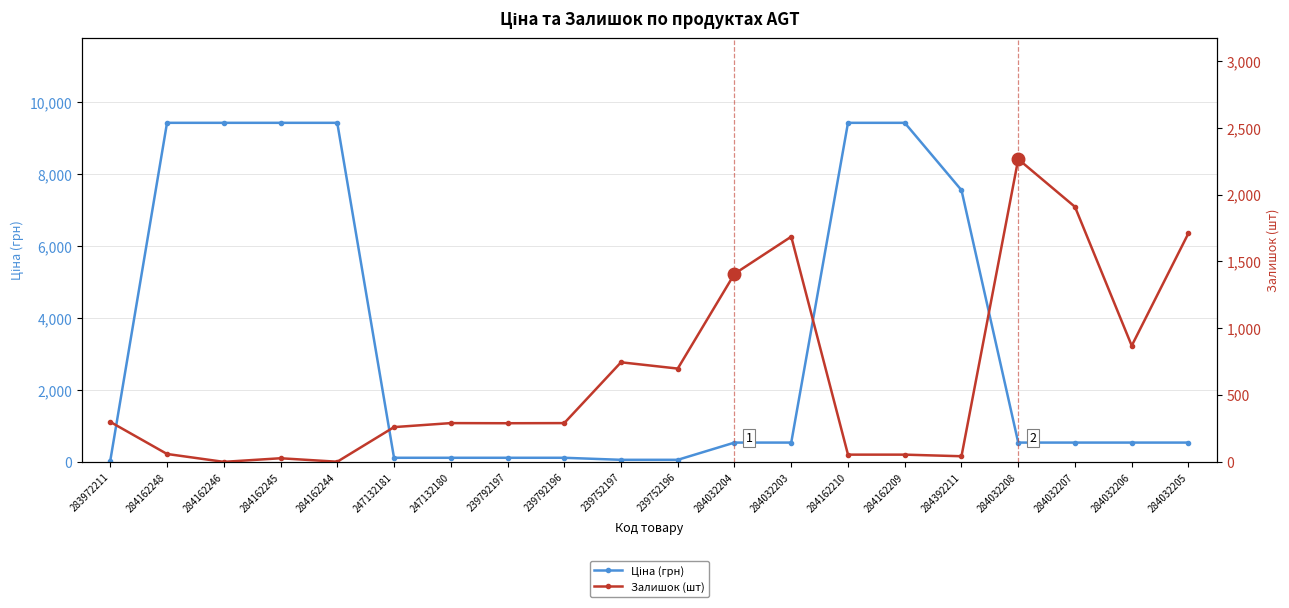

In Залишок (шт), how many points are lower than both neighbors (excluding endpoints)?

6